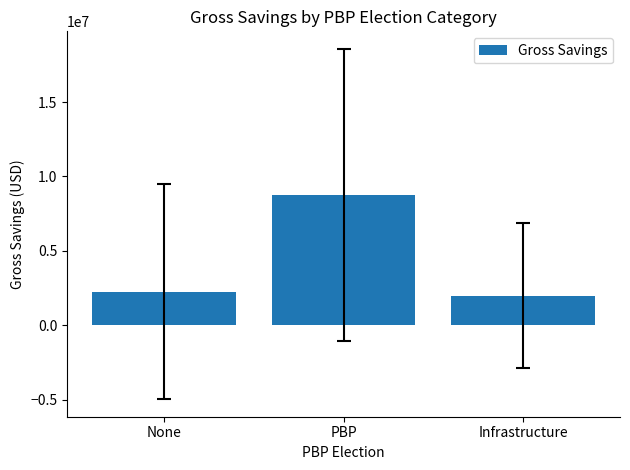

What position from the left is PBP?

2